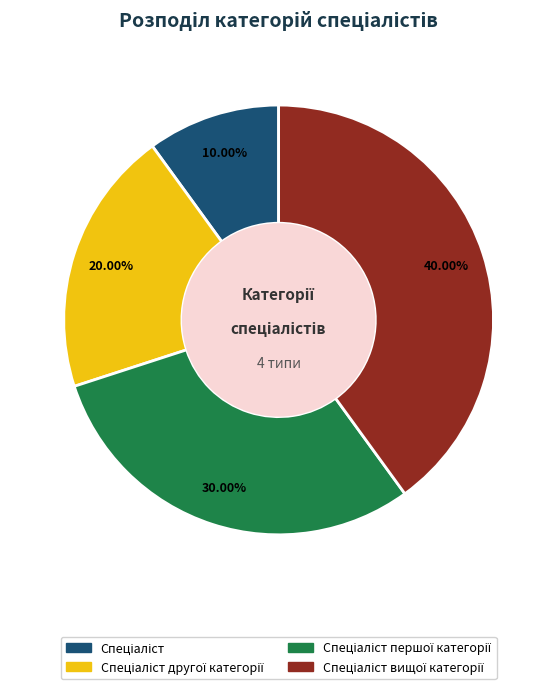

Is there a majority slice in this chart?

No